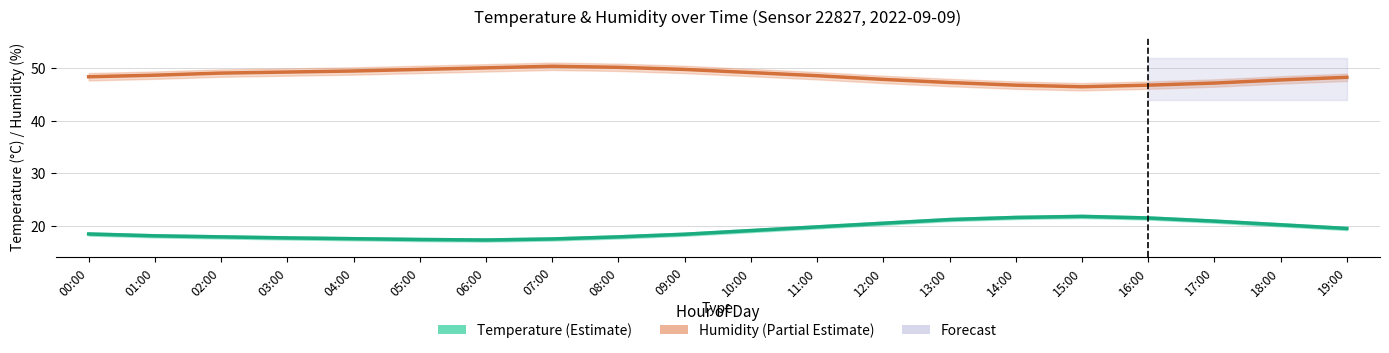

At which category does Humidity Estimate reach its first local valley?

15:00